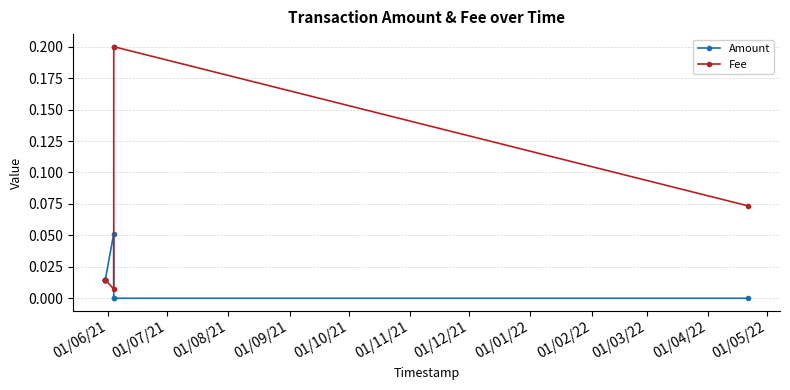

Does the chart have visible grid lines?

Yes